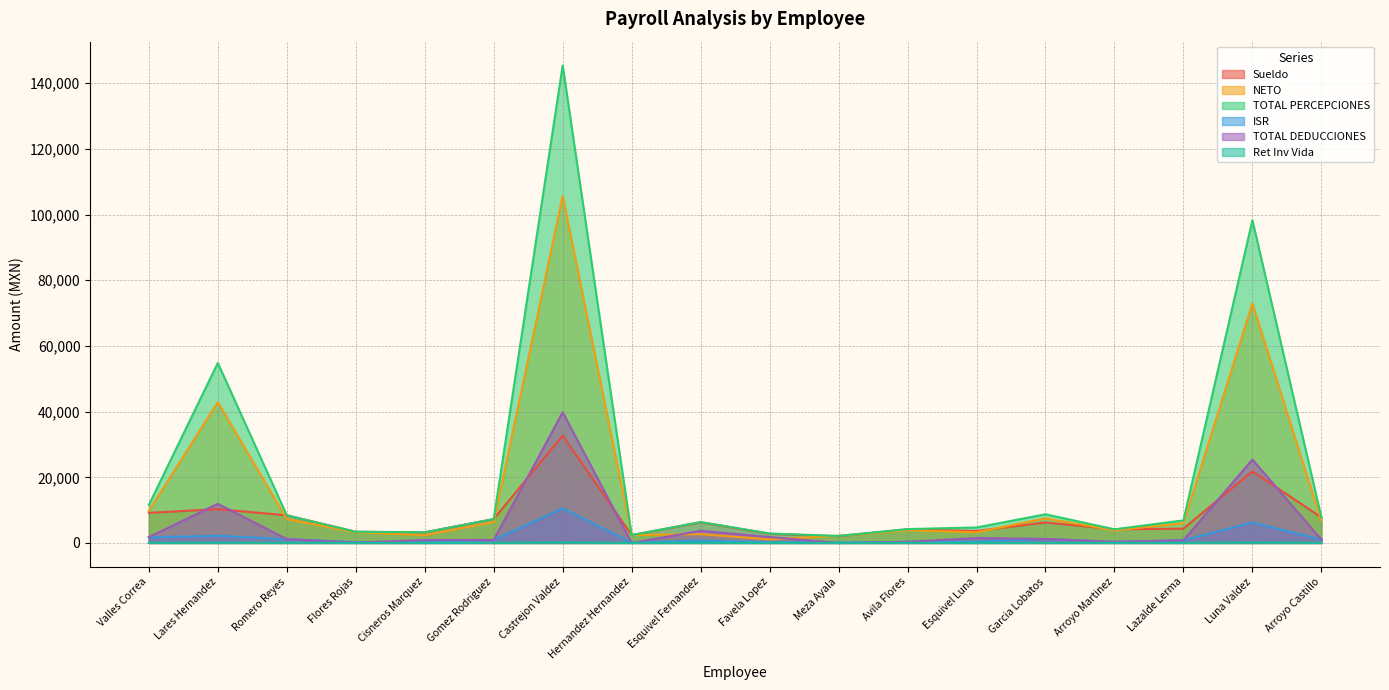

What is the average value of the TOTAL DEDUCCIONES series?

5153.8